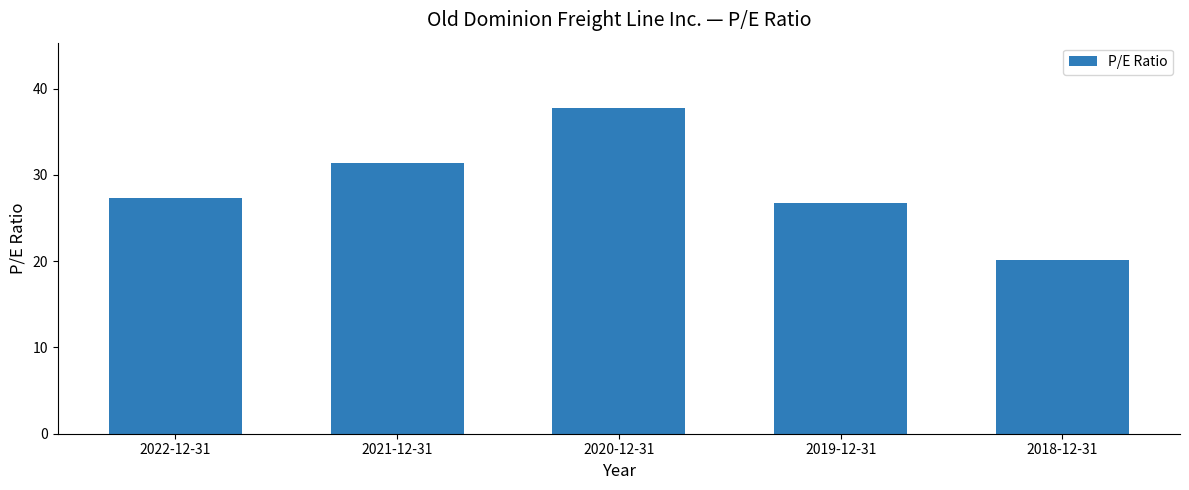

At which label does the data first exceed 27?

2022-12-31